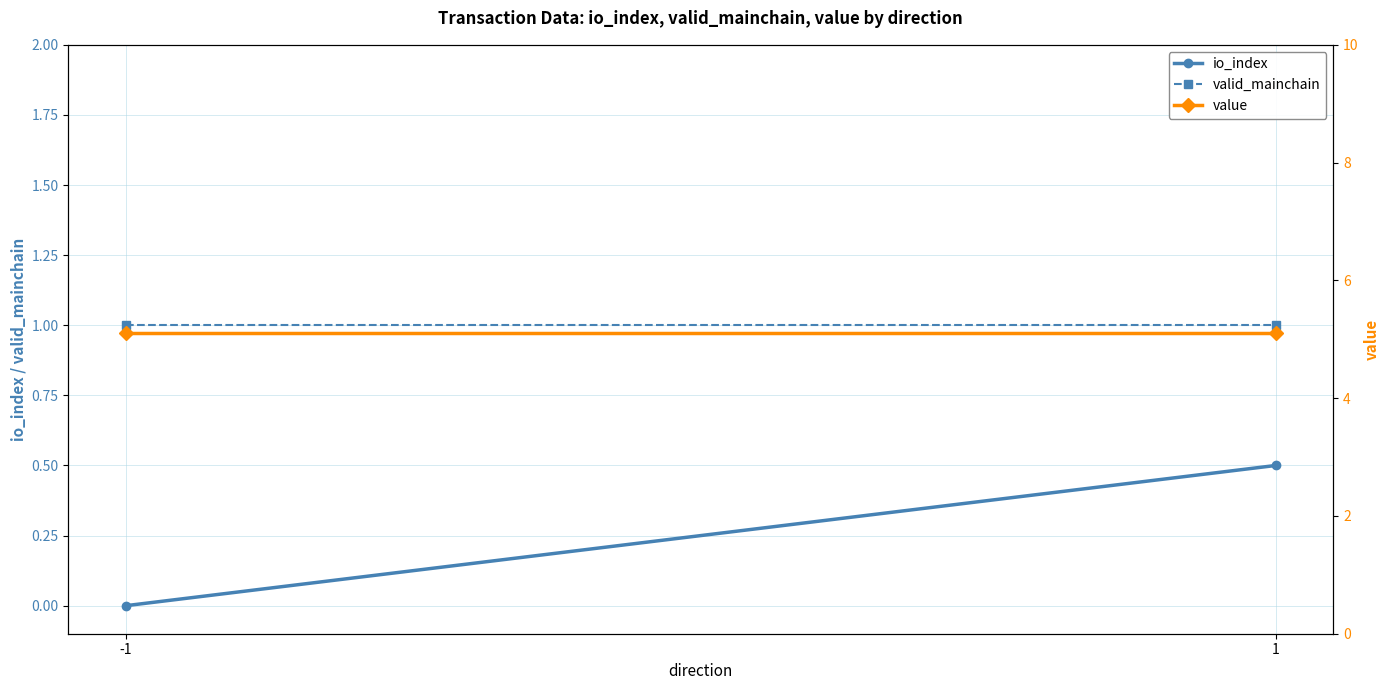

Reading right to left, transcribe all the data shown in this chart.

io_index: 1=0.5	-1=0.0
valid_mainchain: 1=1.0	-1=1.0
value: 1=5.1	-1=5.1